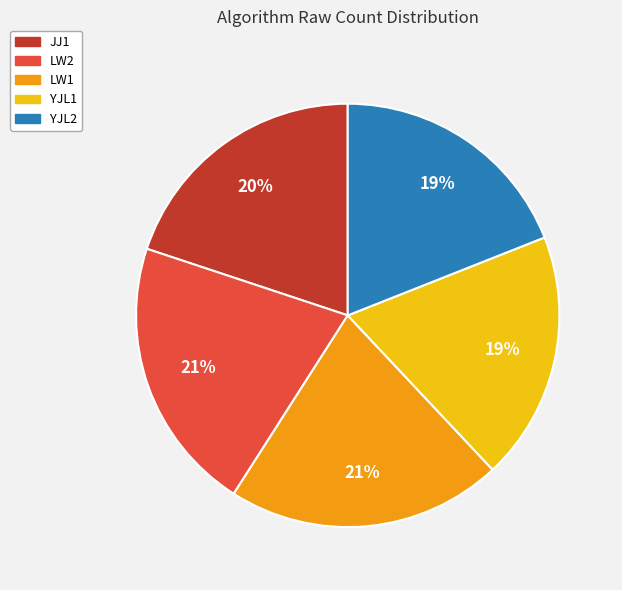

How many slices are in this pie chart?

5